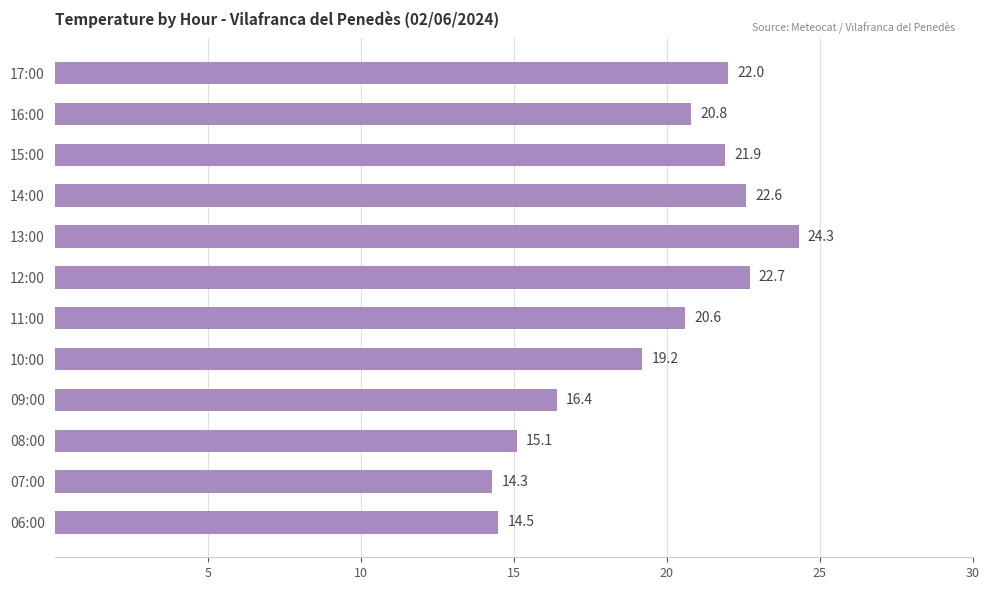

The value at 08:00 is 15.1. True or false?

True